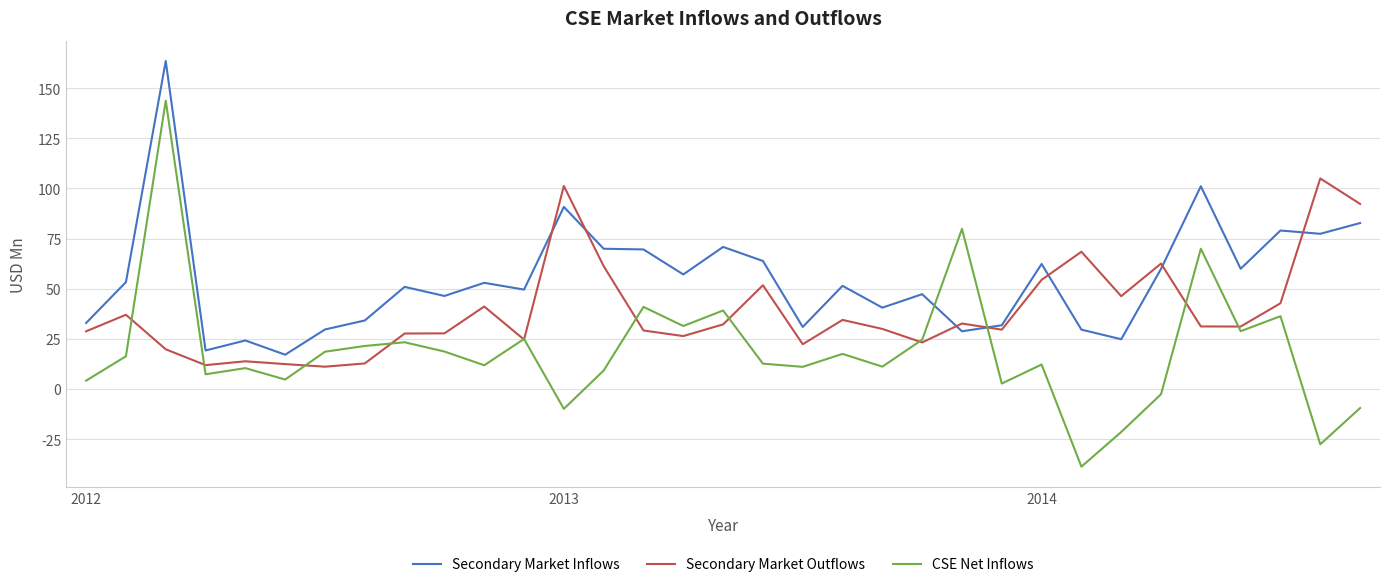

Which series has the widest spread of values?

CSE Net Inflows